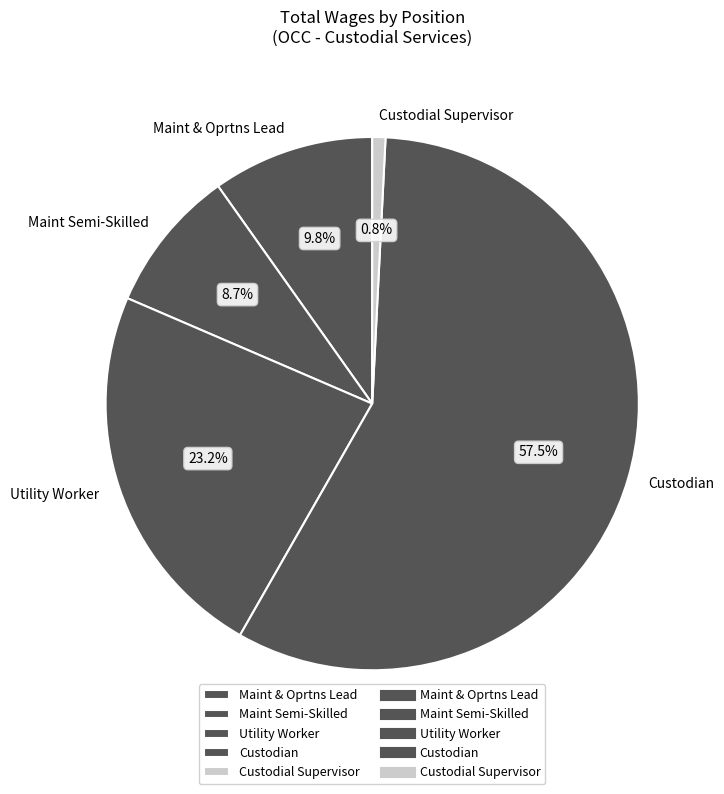

To the nearest percent, what is the combined percentage of Custodian and Maint & Oprtns Lead?

67%